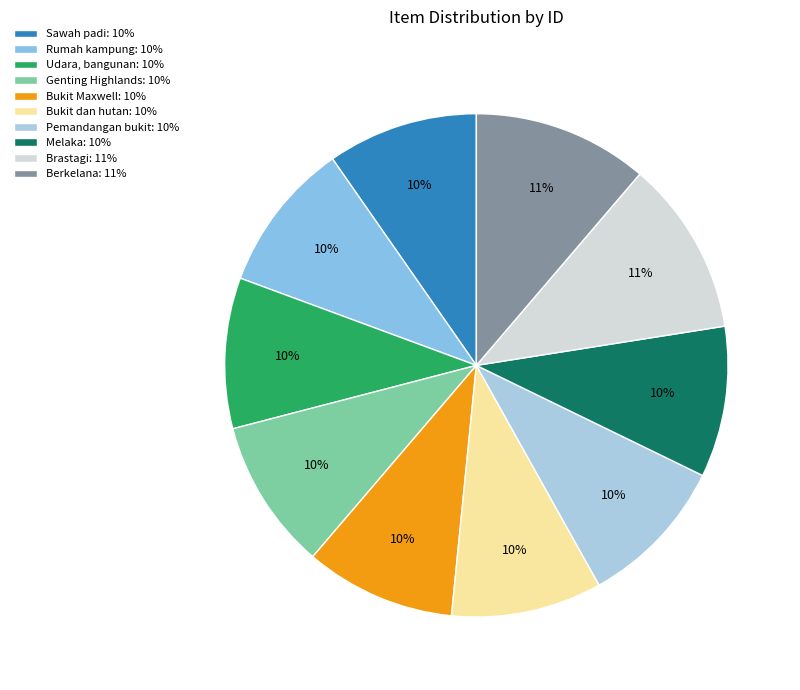

To the nearest percent, what is the average slice percentage?

10%